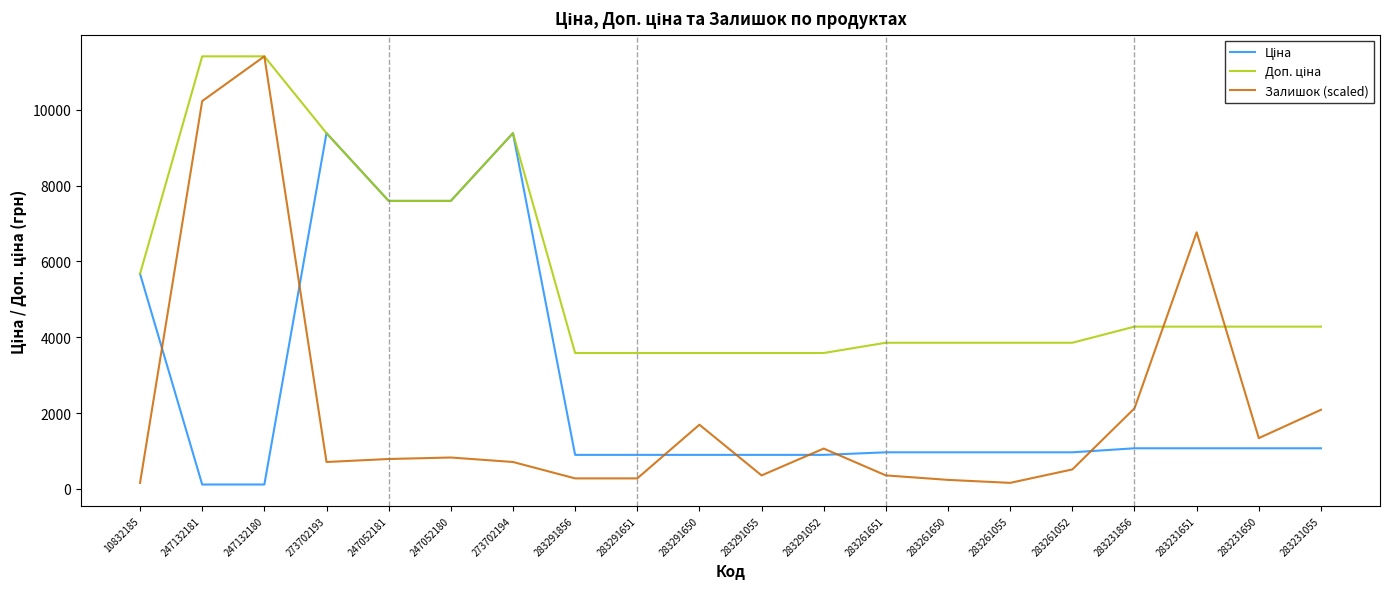

What is the total value across all series at 283231856?

7473.5